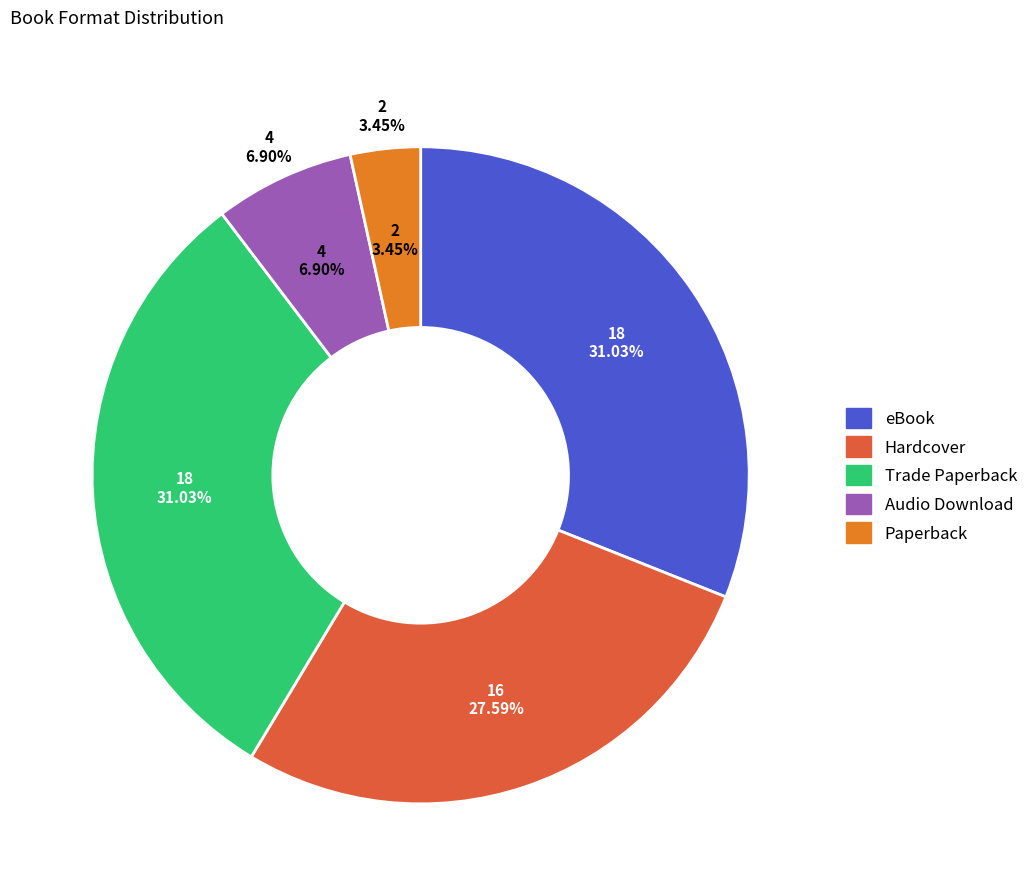

Combined, do eBook and Paperback account for over 50%?

No